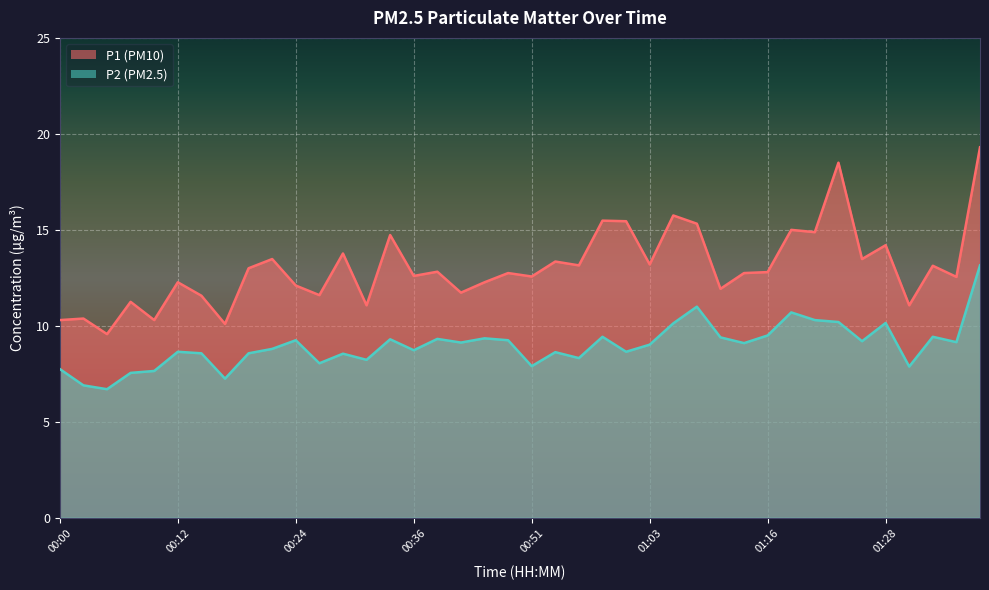

What is the difference between the P2 values at 00:48 and 01:26?

0.1